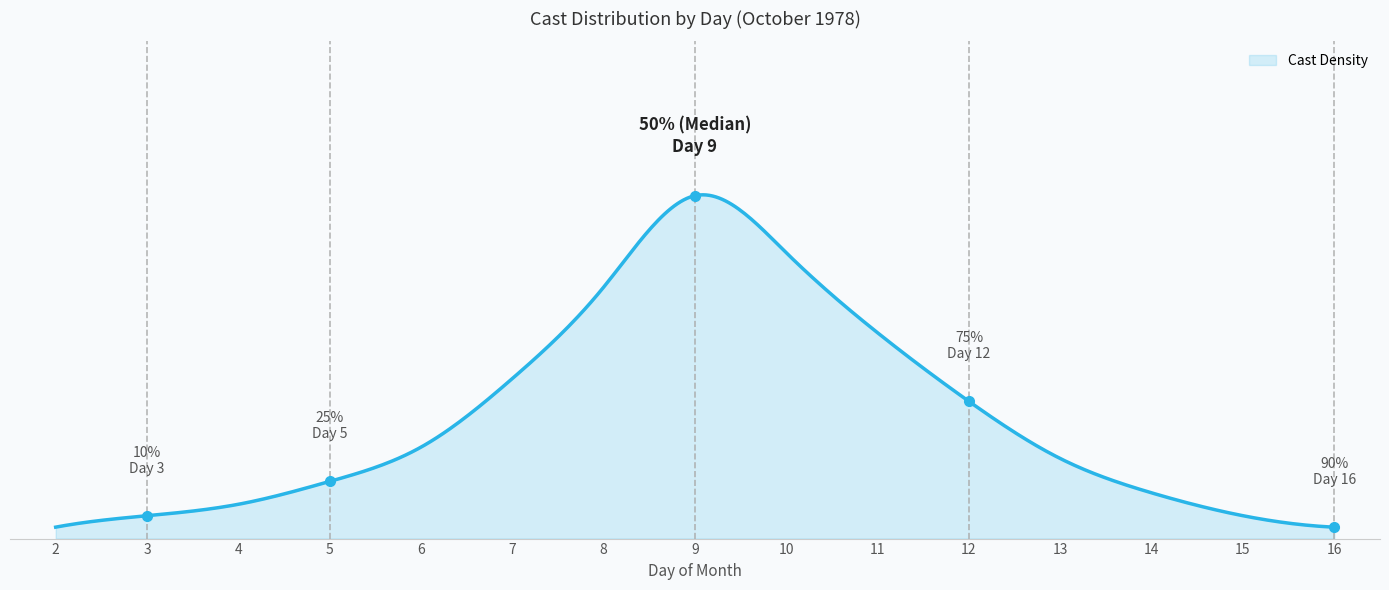

Does the chart have visible grid lines?

No